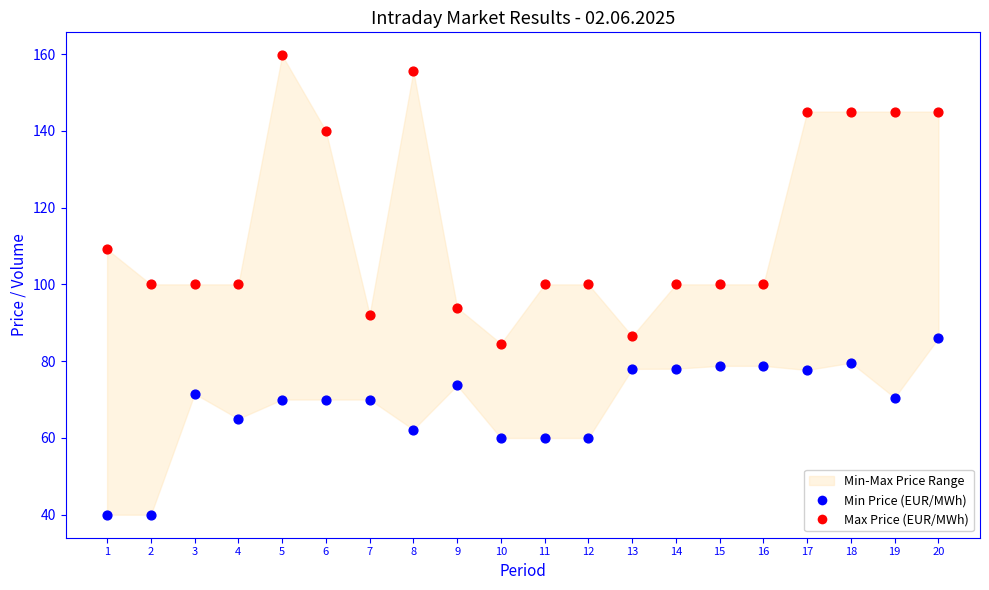

Which series contains the lowest Y value?

Min Price (EUR/MWh)